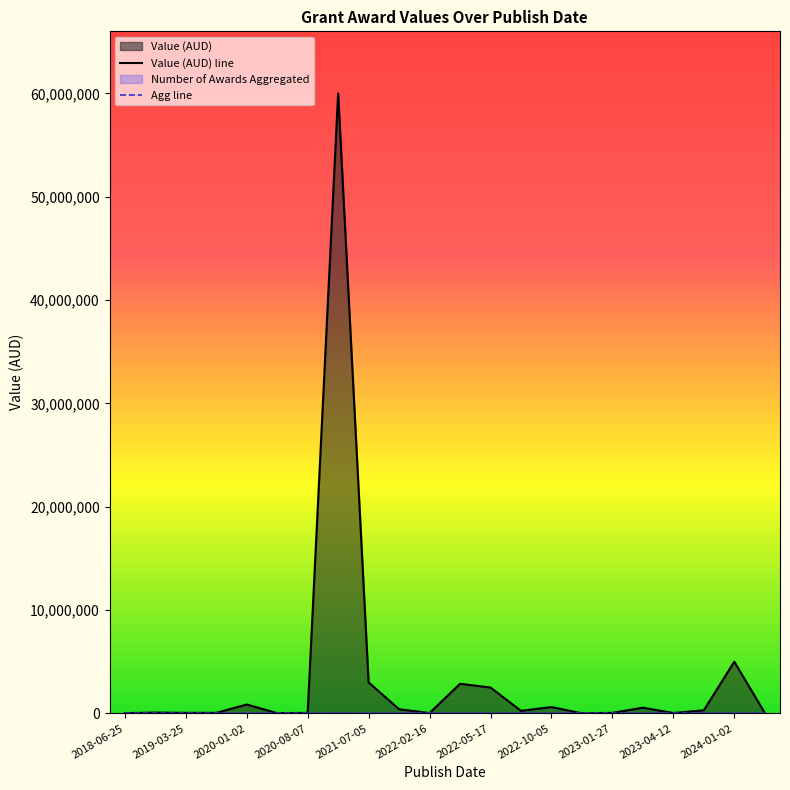

True or false: Number of Awards Aggregated and Value (AUD) intersect in this chart.

False